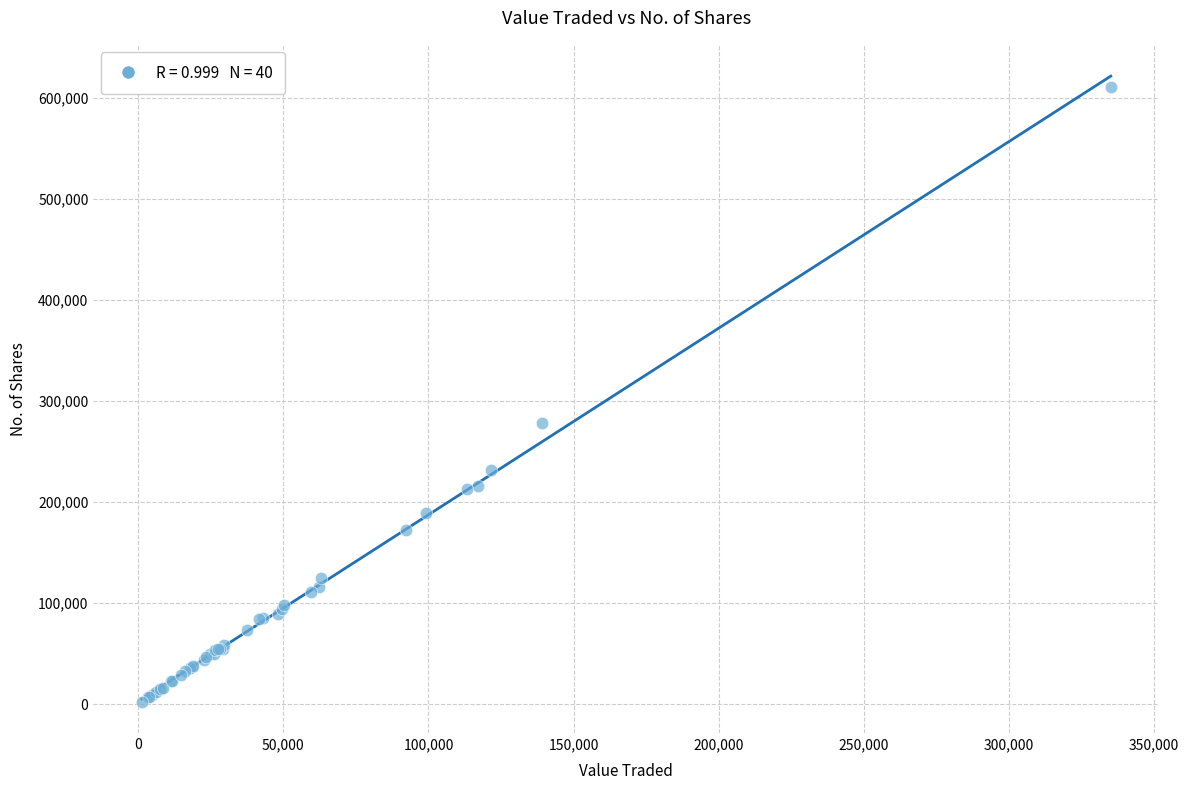

What Y value in the scatter plot is closest to 306711?

278620